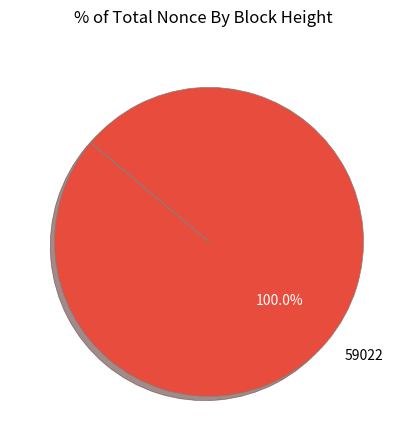

Which category accounts for the majority?

59022